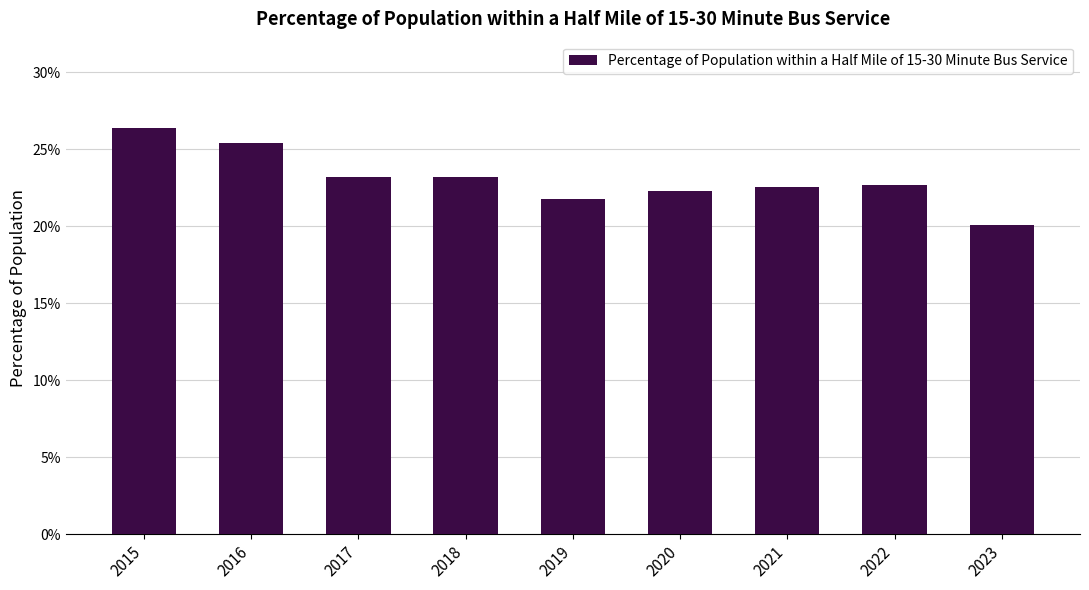

What value does the data have at 2019?

0.2